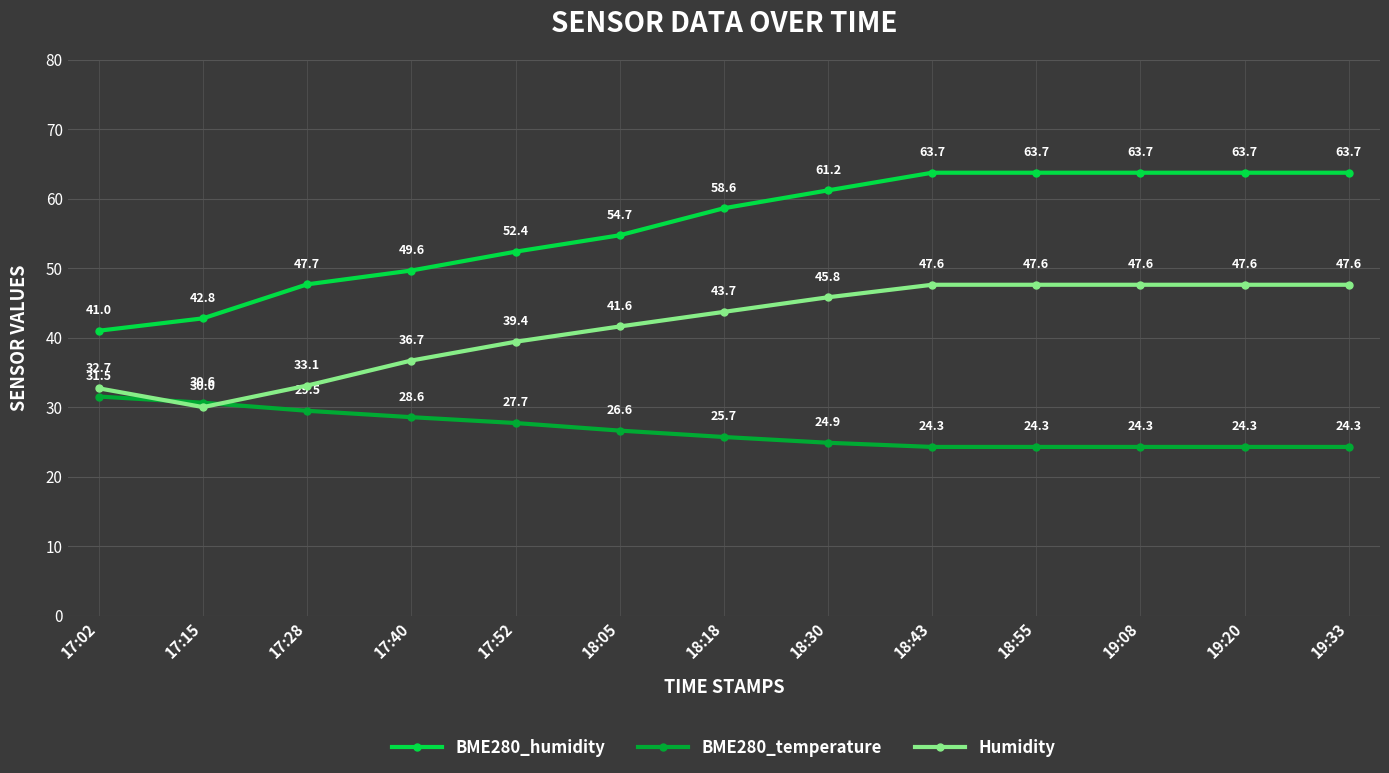

What is the sum of the BME280_temperature values at 19:20 and 18:05?

50.9